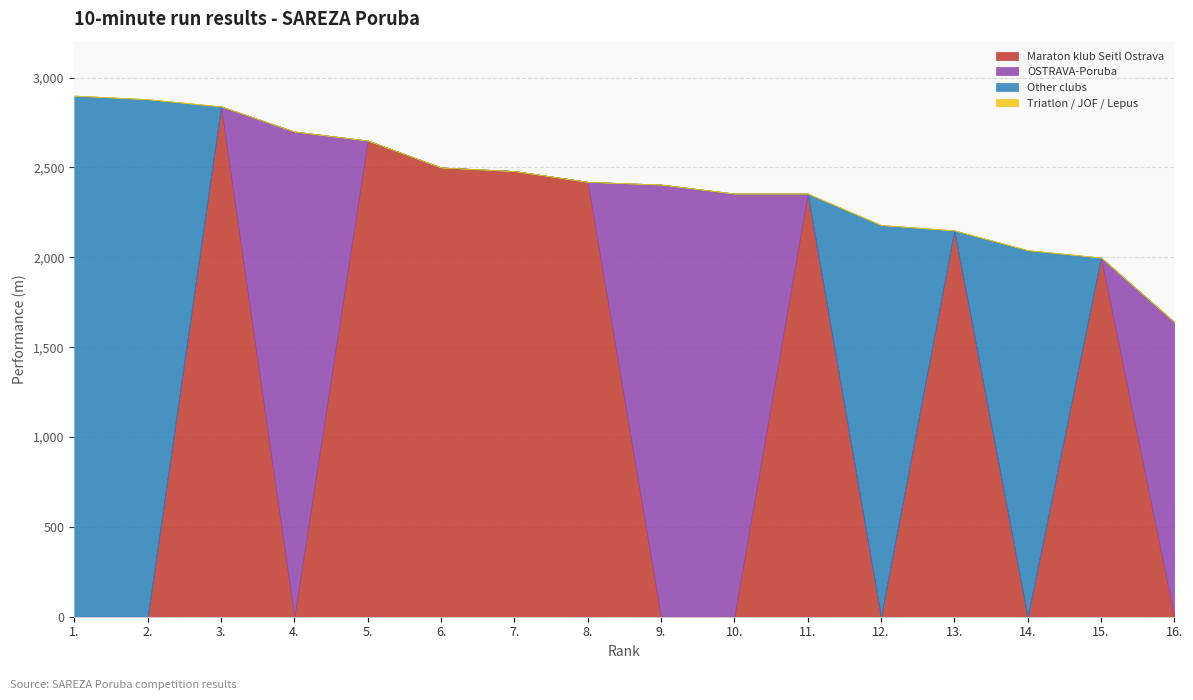

How many series are shown in this chart?

4